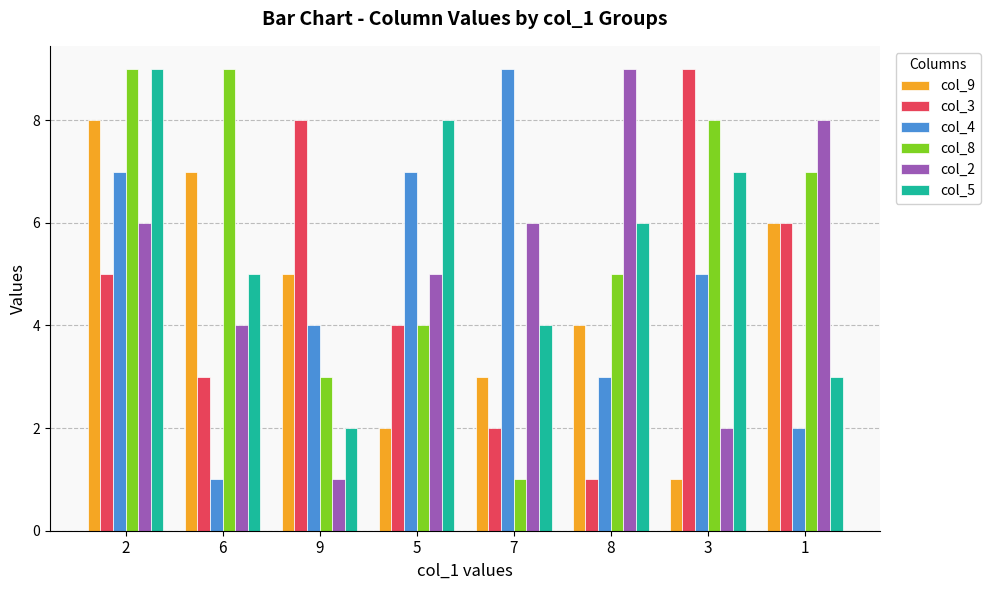

How many bars are there in total?

48